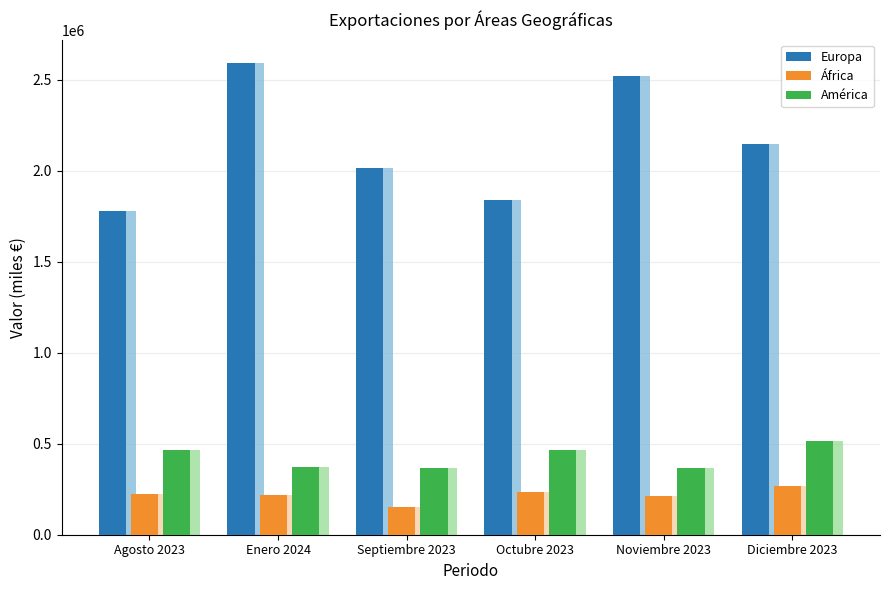

What is the minimum value for África?

152155.1